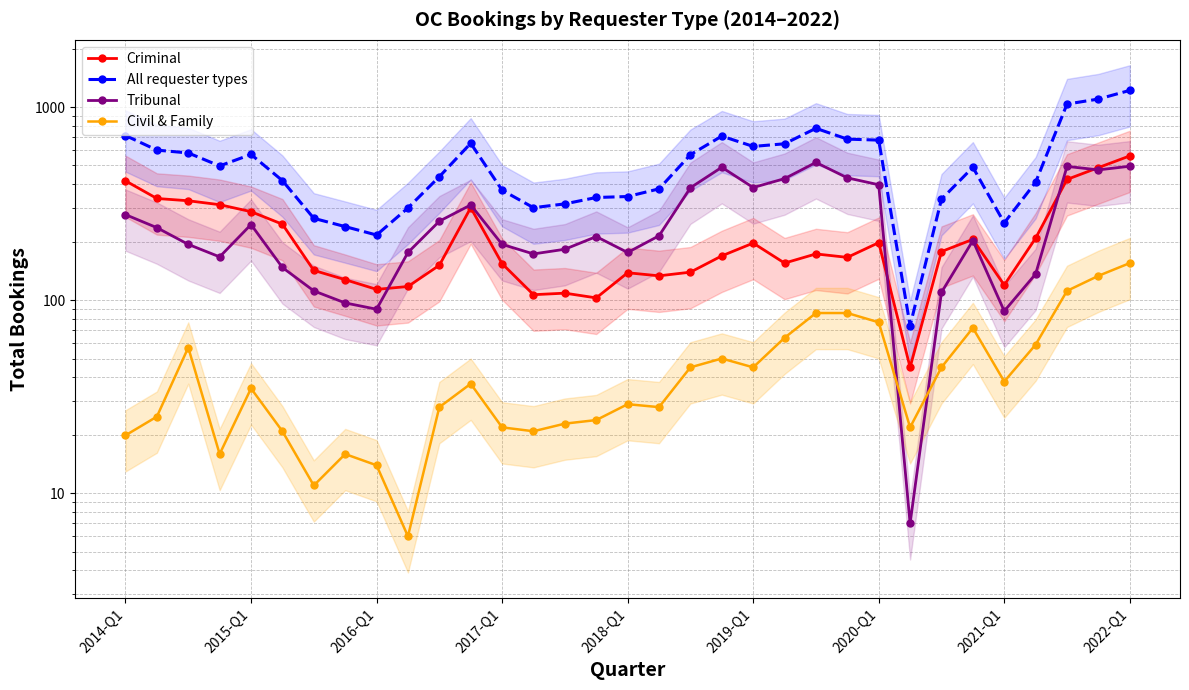

Is this an area chart (filled region under the line)?

No